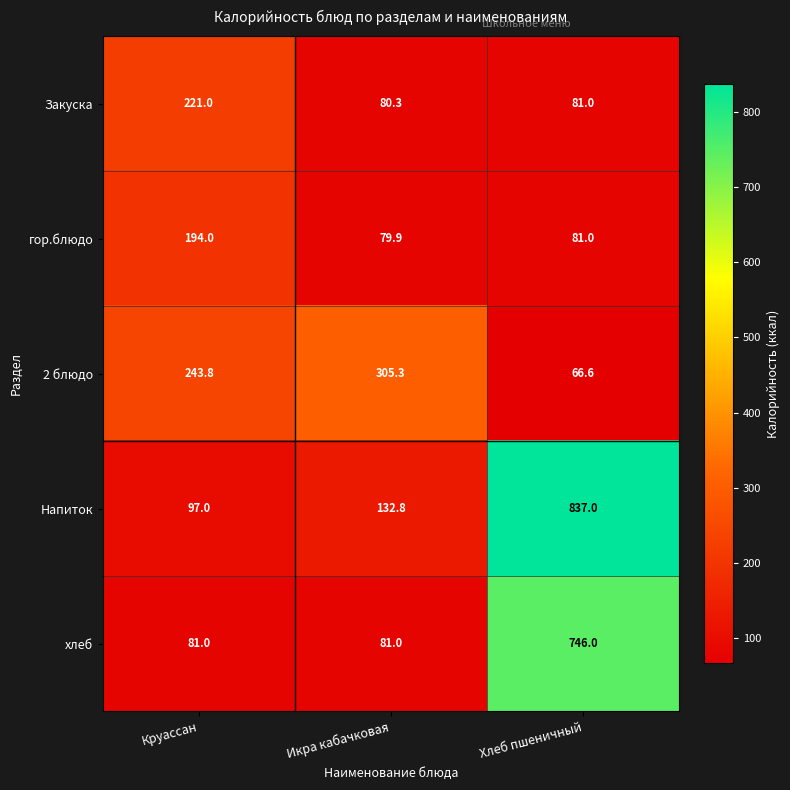

What is the difference between the highest and lowest values at Хлеб пшеничный?

770.4